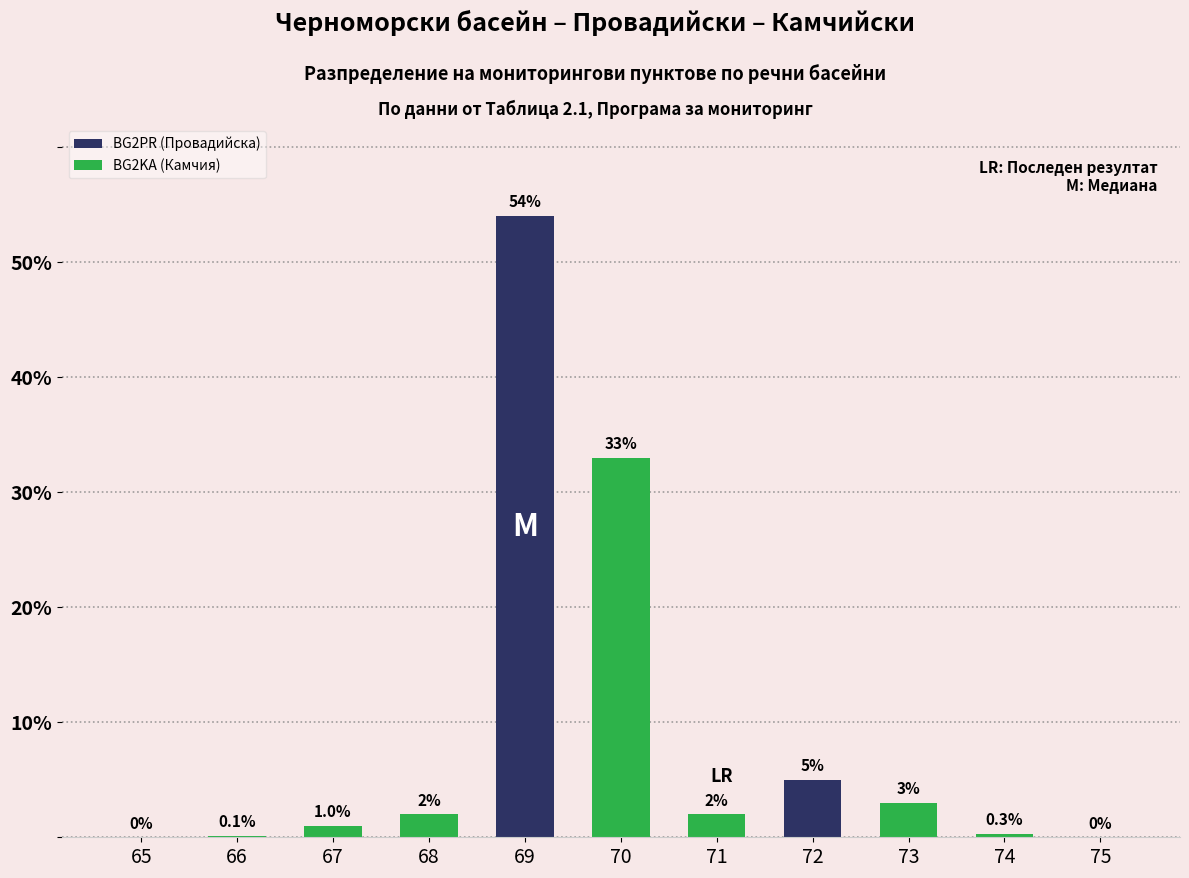

What are all the series names shown in the legend?

BG2PR (Провадийска), BG2KA (Камчия)